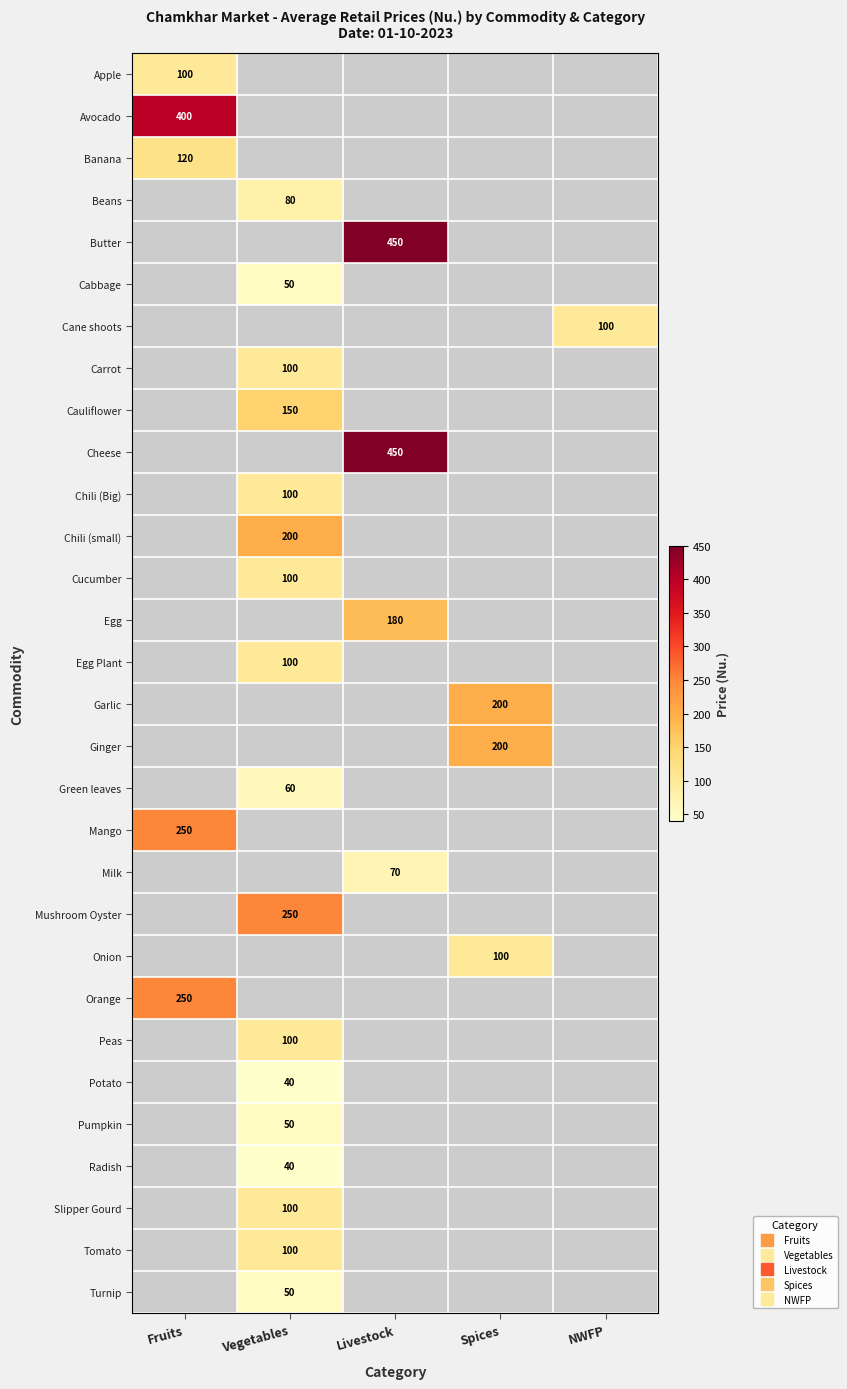

Rank the series by their maximum value, from highest to lowest.

Butter, Cheese, Avocado, Mango, Mushroom Oyster, Orange, Chili (small), Garlic, Ginger, Egg, Cauliflower, Banana, Apple, Cane shoots, Carrot, Chili (Big), Cucumber, Egg Plant, Onion, Peas, Slipper Gourd, Tomato, Beans, Milk, Green leaves, Cabbage, Pumpkin, Turnip, Potato, Radish